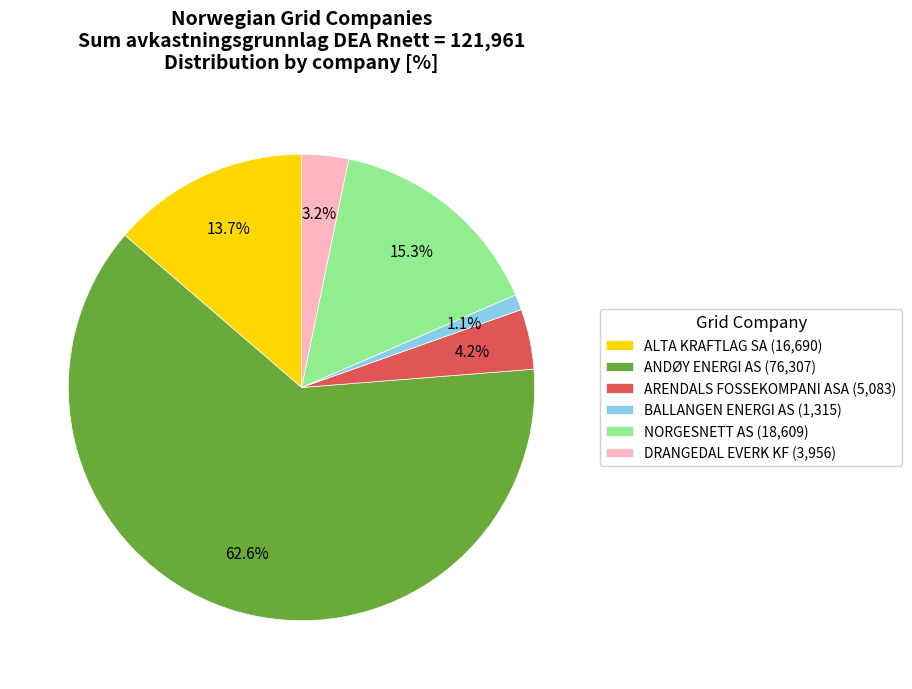

Do BALLANGEN ENERGI AS (1,315) and NORGESNETT AS (18,609) together represent more than half of the pie?

No